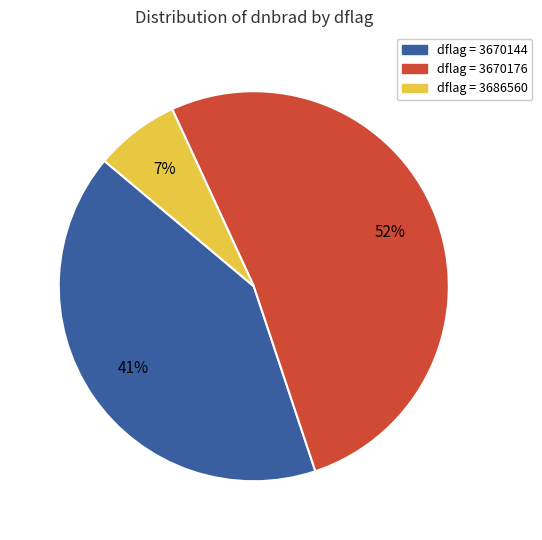

To the nearest percent, what is the average slice percentage?

33%